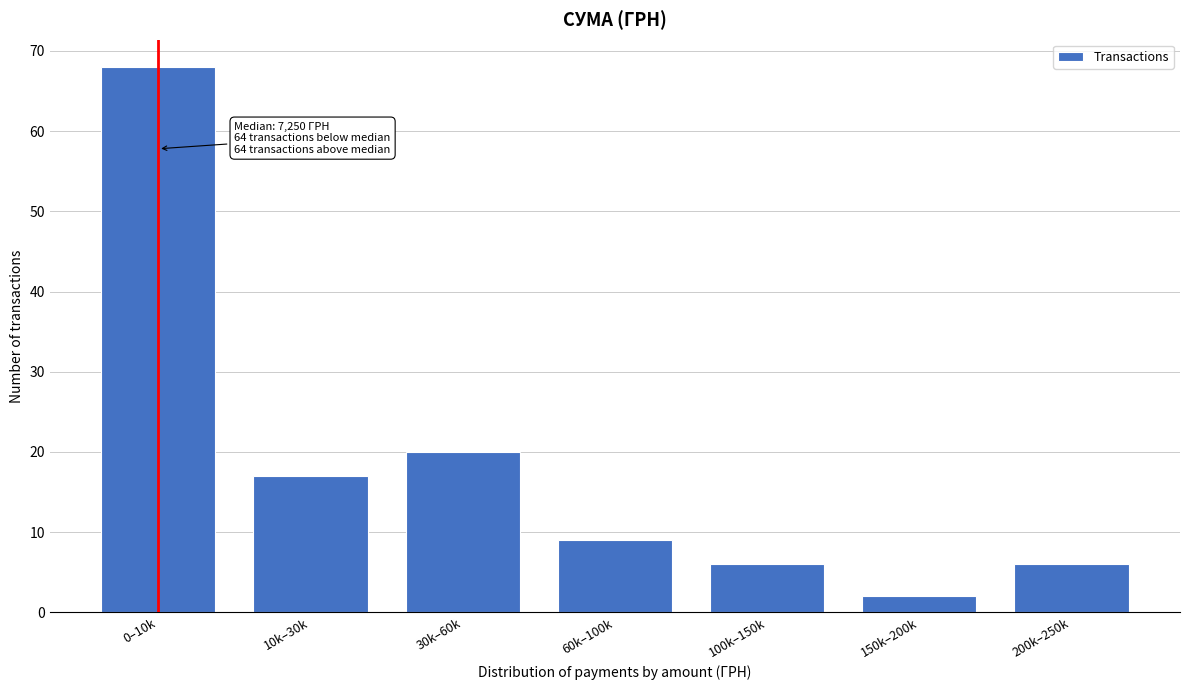

Reading left to right, transcribe all the data shown in this chart.

0–10k=68	10k–30k=17	30k–60k=20	60k–100k=9	100k–150k=6	150k–200k=2	200k–250k=6